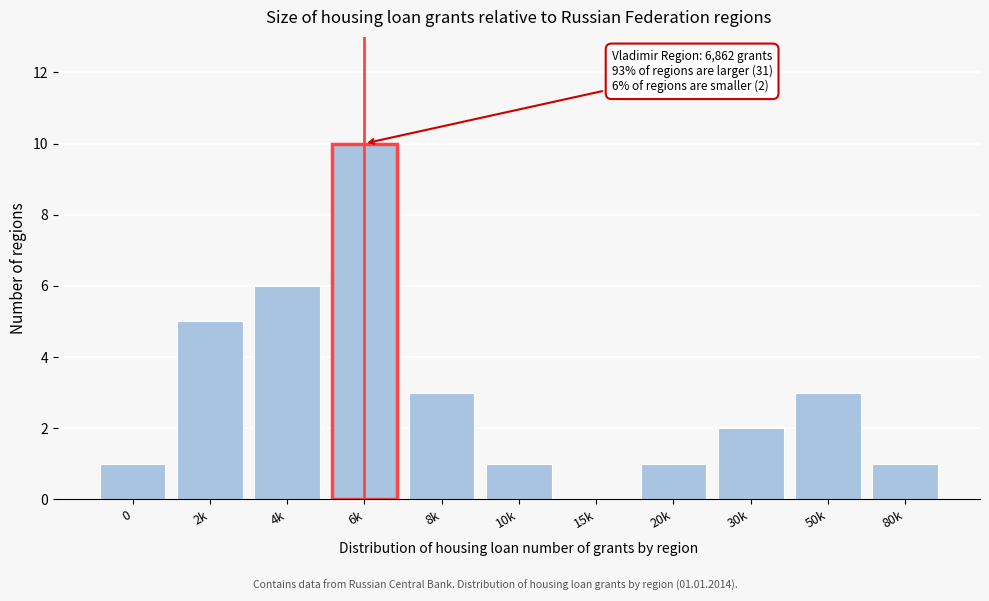

Reading left to right, extract all data points from this chart.

0=1	2k=5	4k=6	6k=10	8k=3	10k=1	15k=0	20k=1	30k=2	50k=3	80k=1